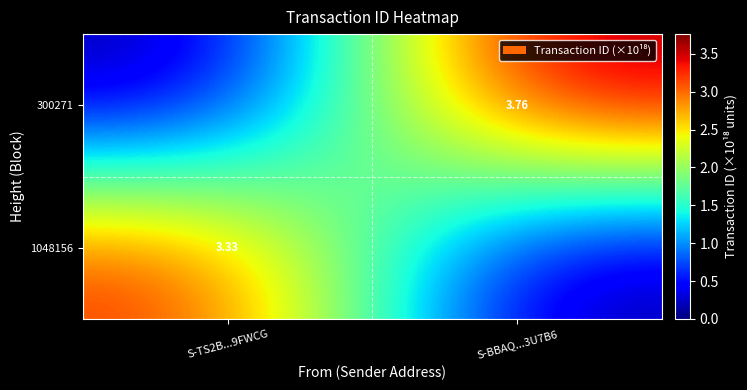

At how many categories does at least one series exceed 0?

2